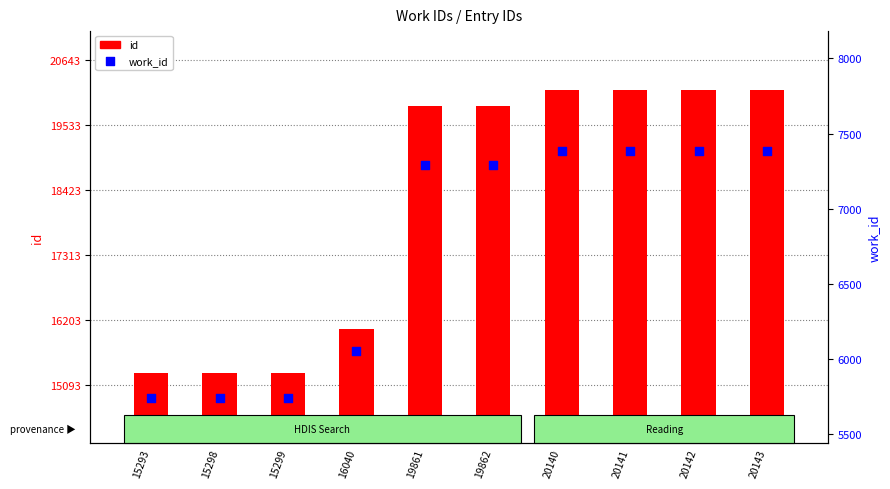

What are all the series names shown in the legend?

id, work_id